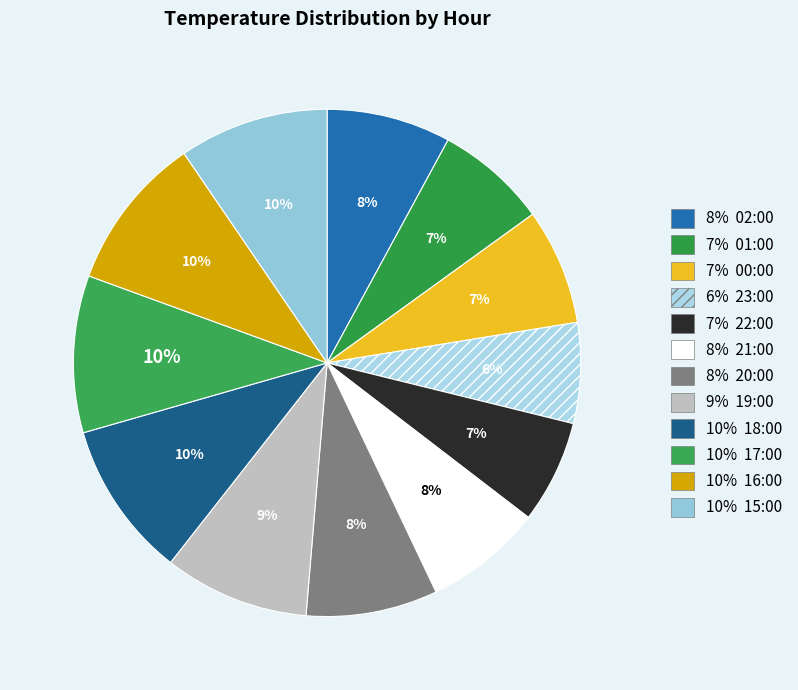

Which category has the smallest portion of the pie?

23:00